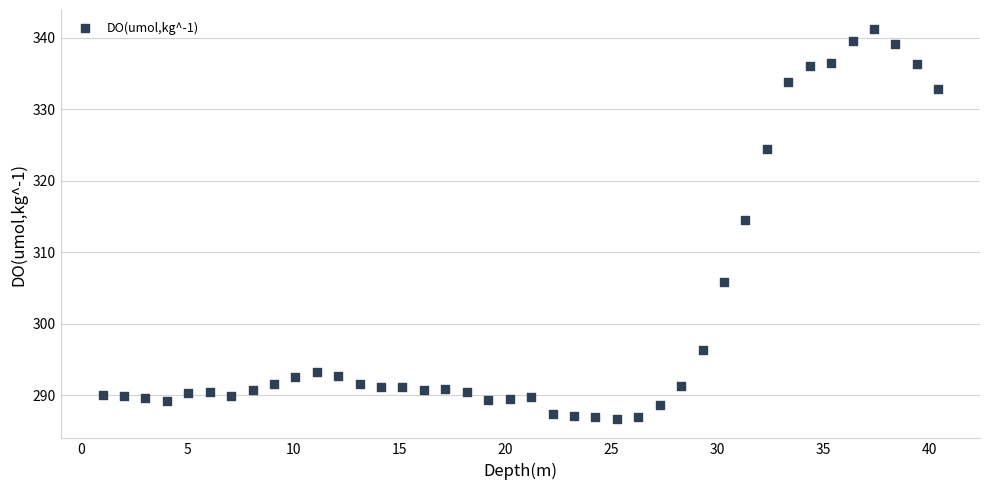

What is the range of Y values (max minus min)?

54.4